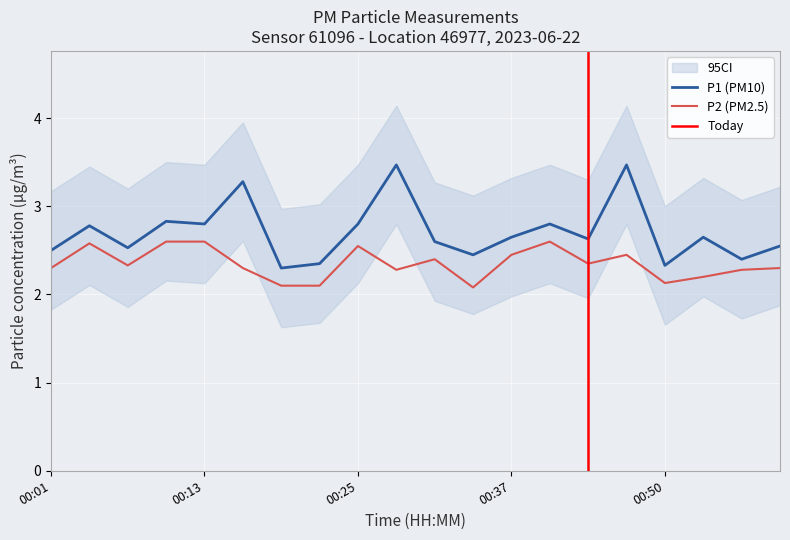

Between 00:01 and 00:59, which series saw the biggest shift?

P1